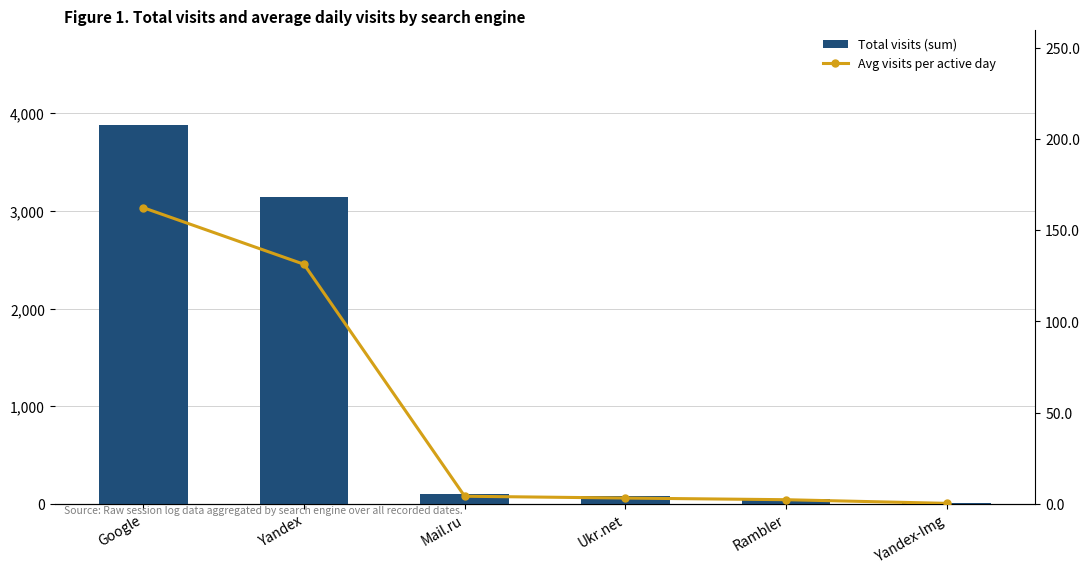

What is the highest value of the Avg visits per active day series?

162.3